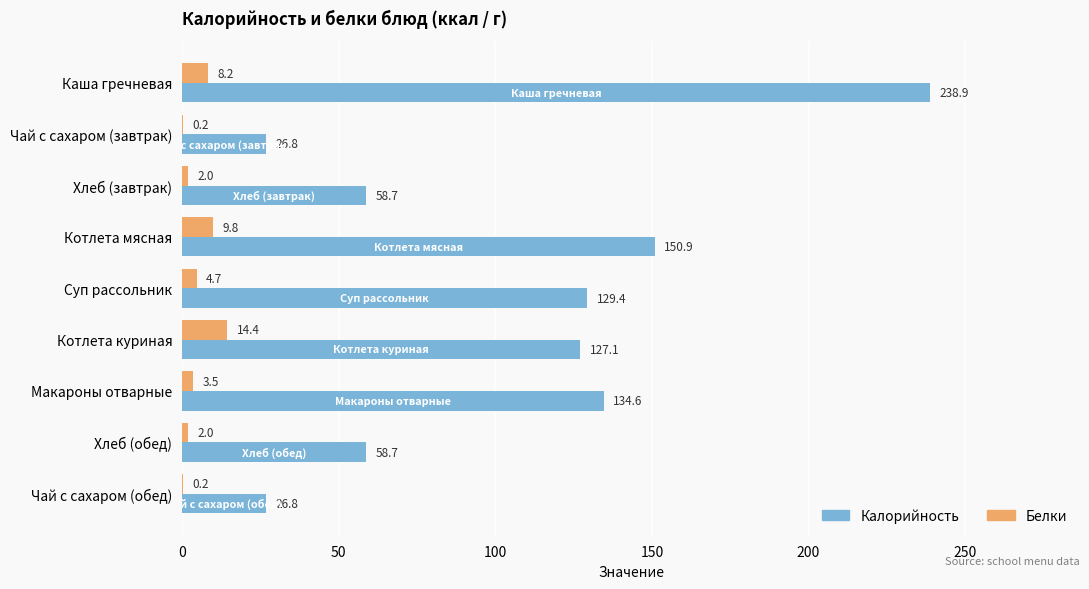

True or false: Калорийность has a value of 127.1 at Котлета куриная.

True